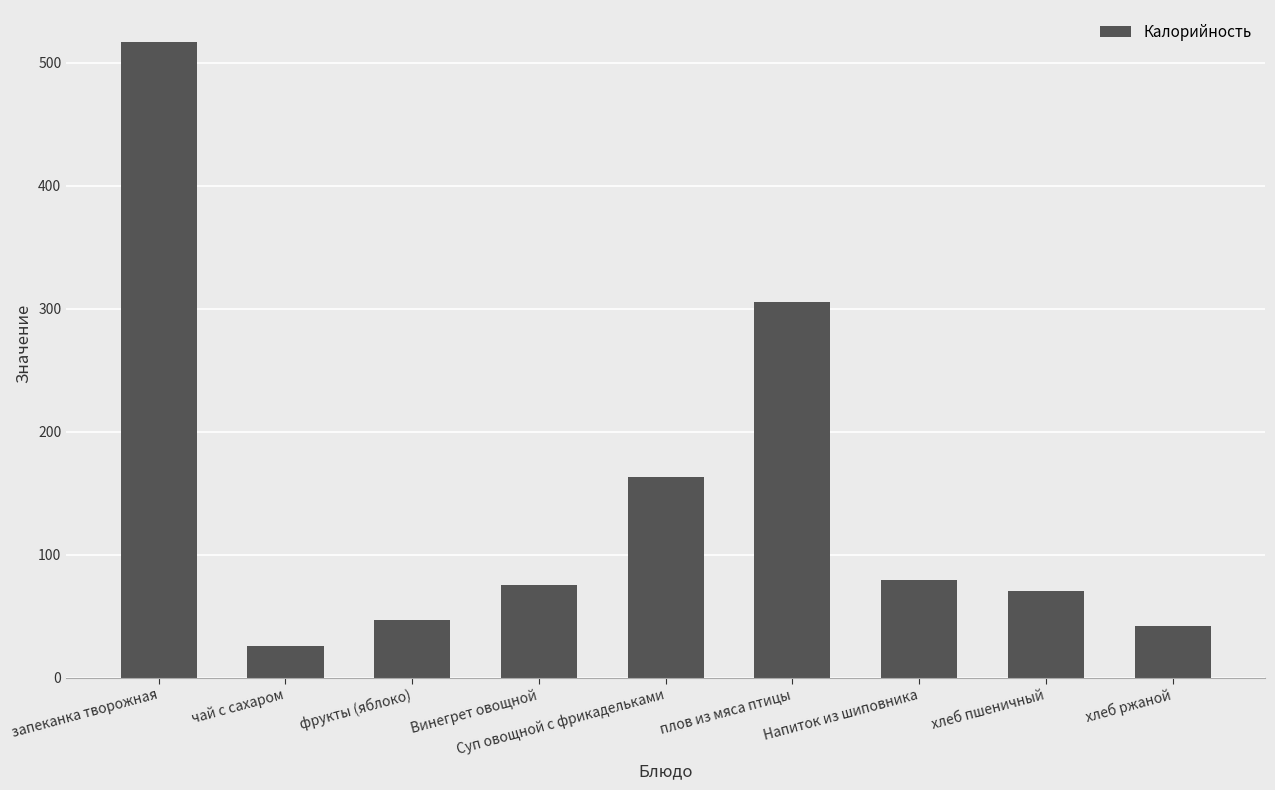

Reading left to right, what are all the values shown in this chart?

запеканка творожная=517.0	чай с сахаром=25.8	фрукты (яблоко)=47.0	Винегрет овощной=75.1	Суп овощной с фрикадельками=163.1	плов из мяса птицы=305.3	Напиток из шиповника=79.4	хлеб пшеничный=70.1	хлеб ржаной=42.0